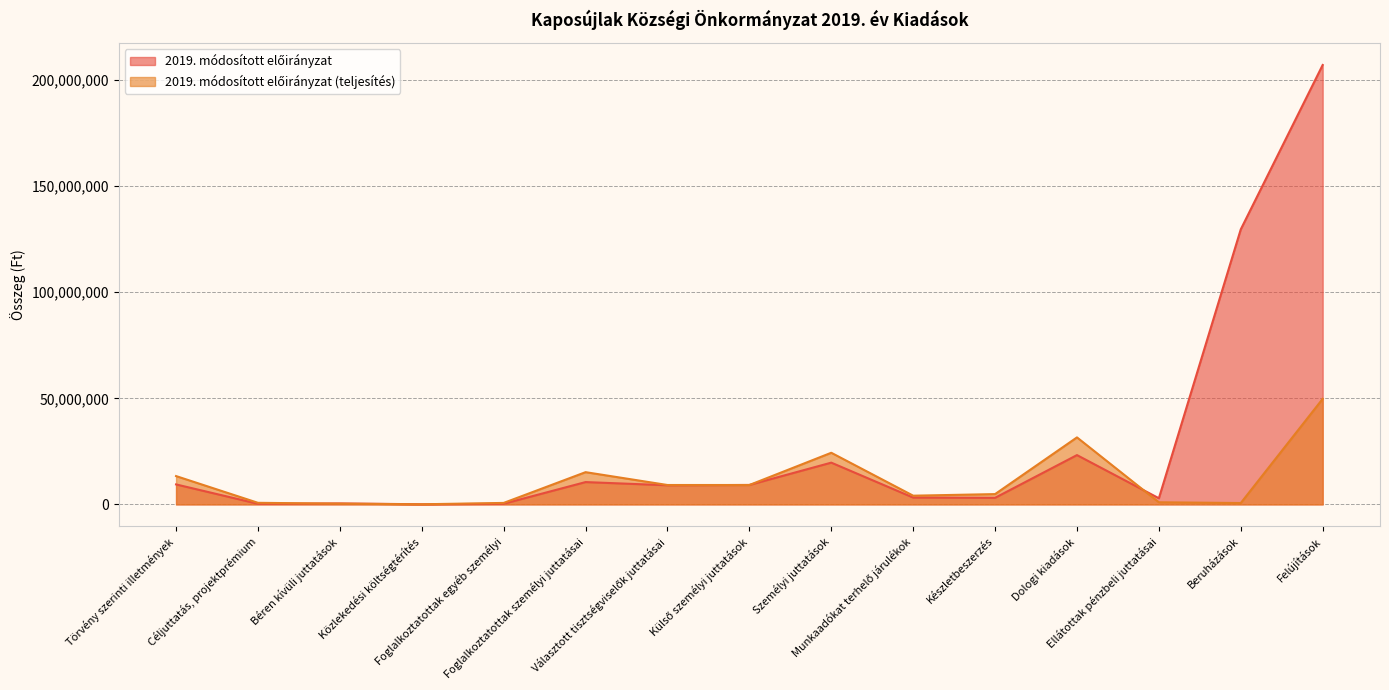

What is the smallest value displayed?

56210